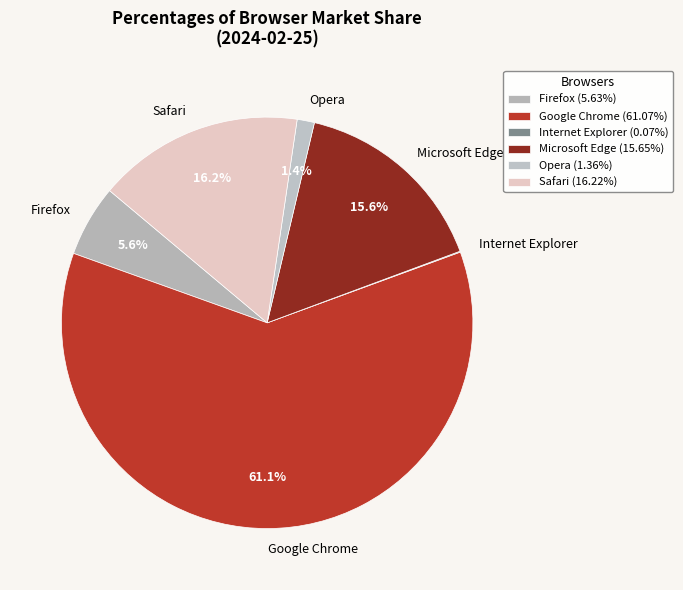

Between Firefox and Safari, which is larger?

Safari